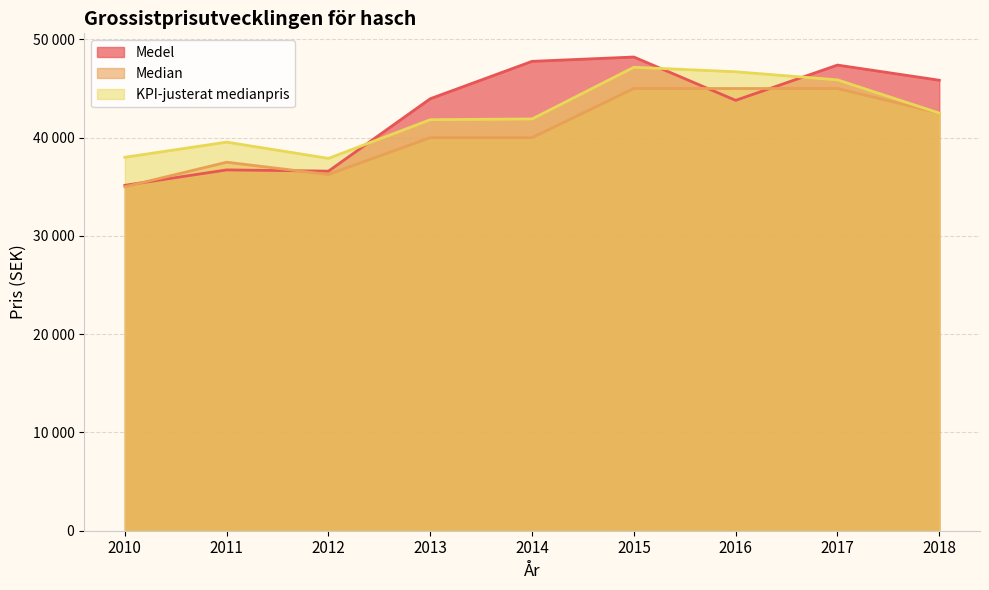

At which category does Medel reach its first local valley?

2012